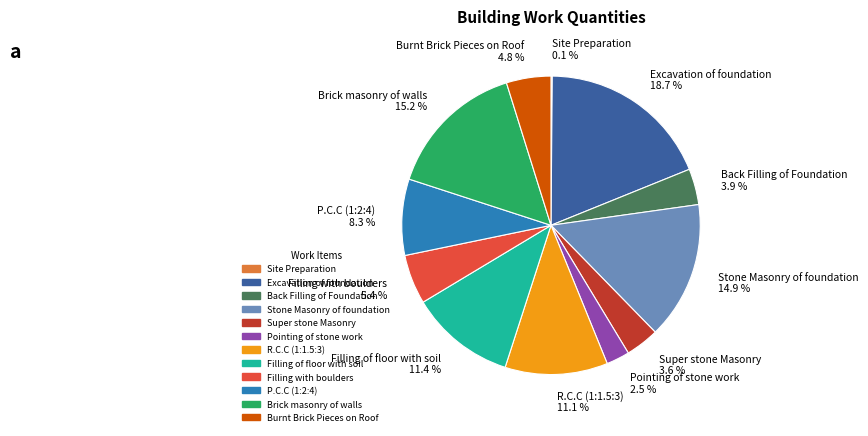

Is P.C.C (1:2:4) 8.3 % the majority of the pie?

No